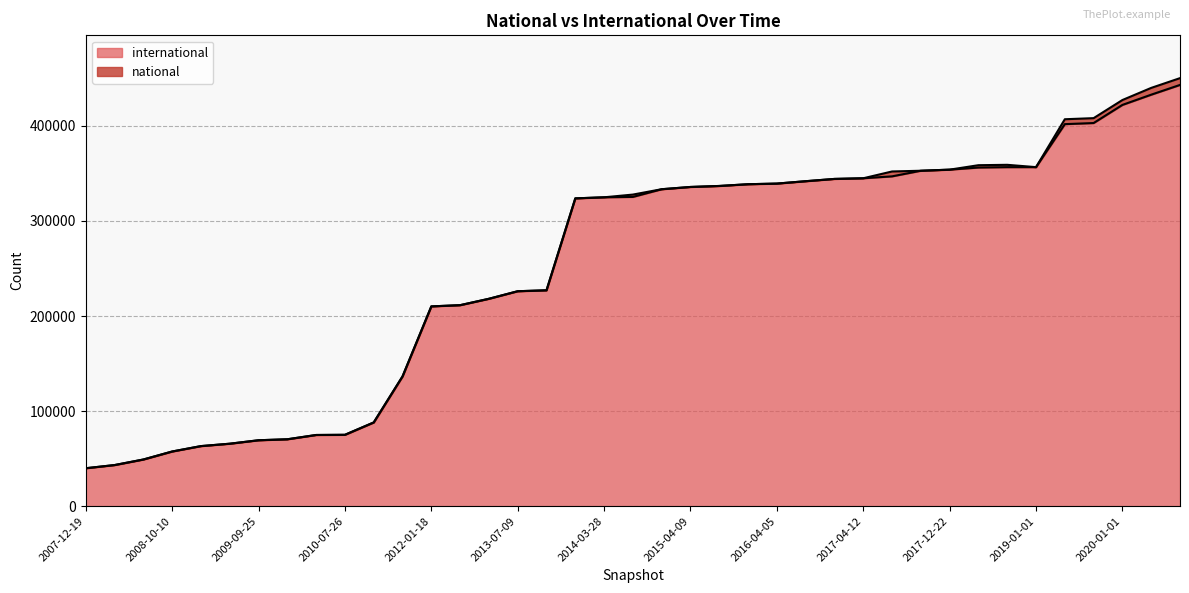

Where does the data first go above 325297?

2015-01-19